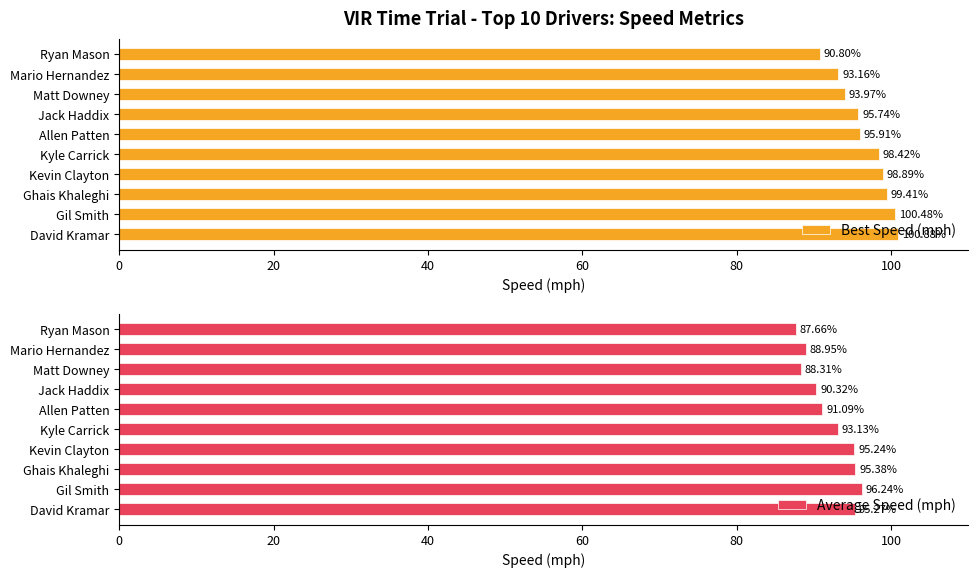

What is the smallest value displayed?

87.7